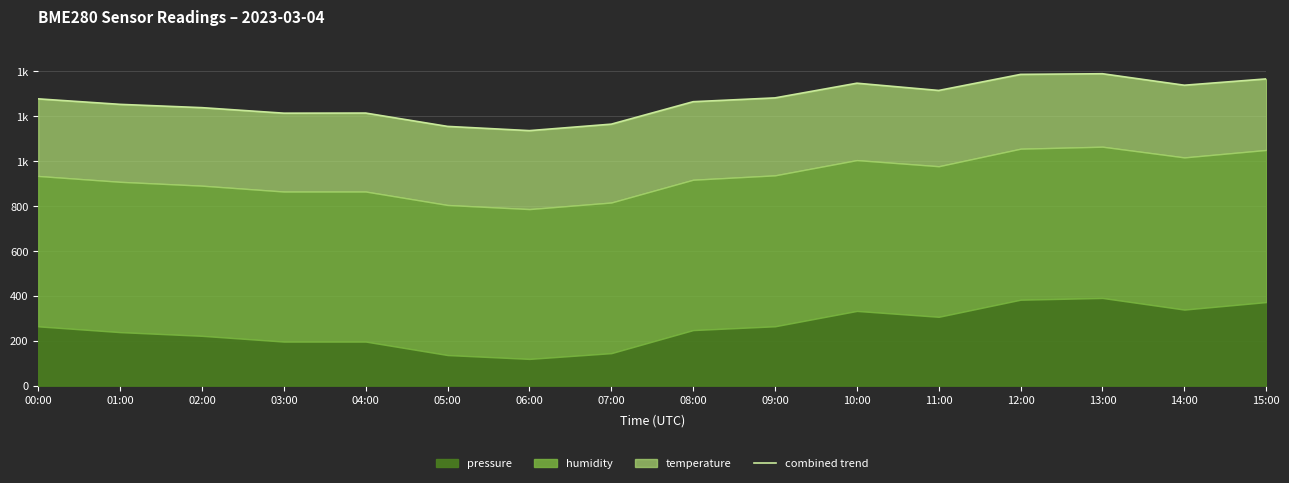

The value at 02:00 is 516.5. True or false?

False